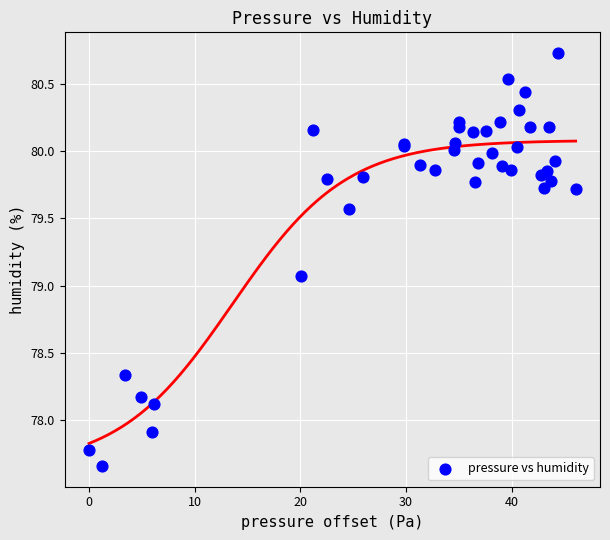

What Y value in the scatter plot is closest to 79?

79.1